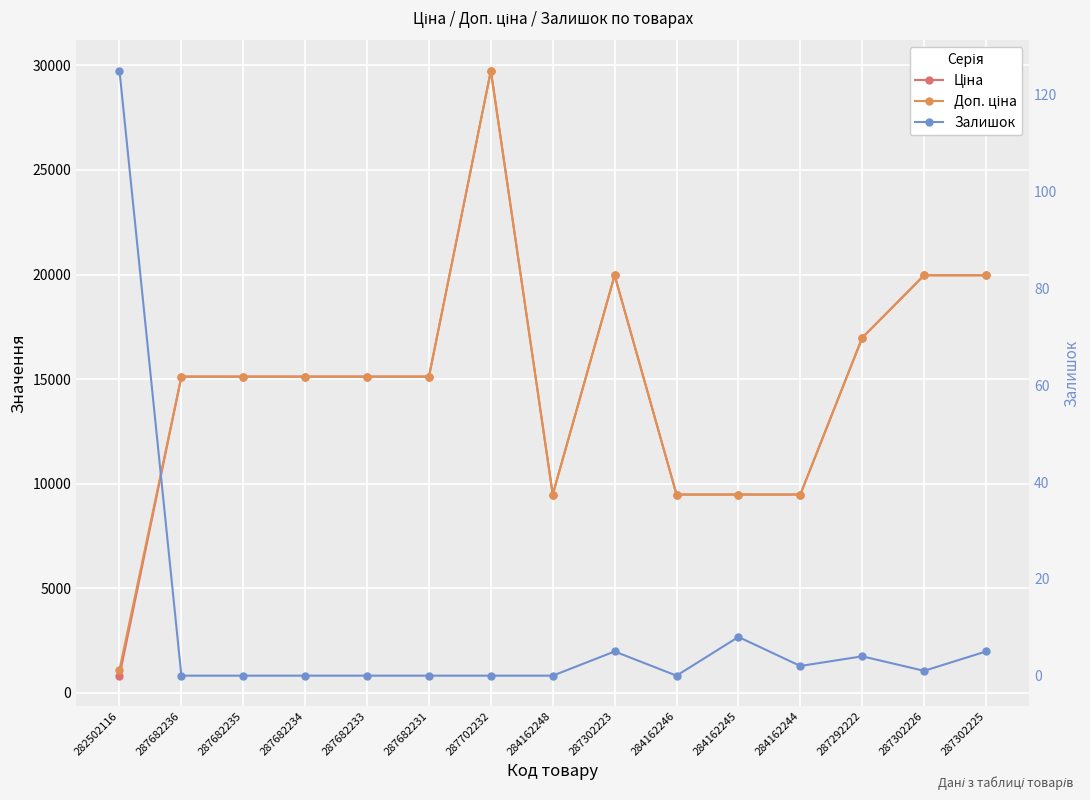

Is the value of Залишок at 284162244 greater than the value of Ціна at 287302223?

No